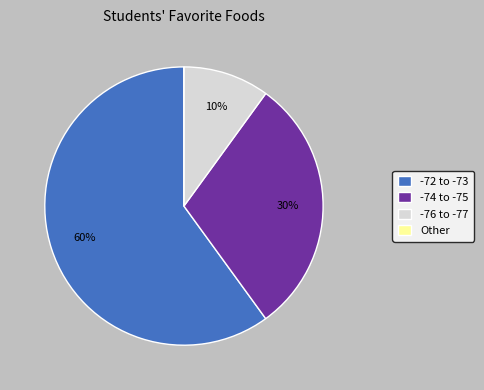

Which has a higher value, -76 to -77 or -74 to -75?

-74 to -75